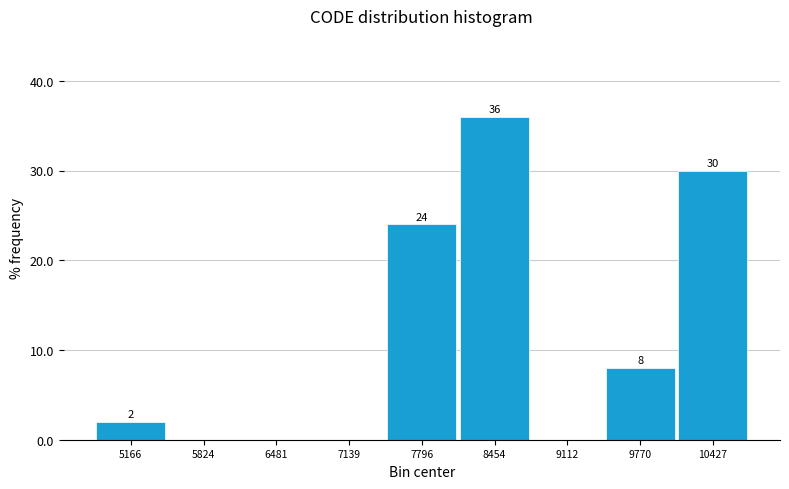

Over which range of the x-axis is the bar tallest?

8100 to 8800